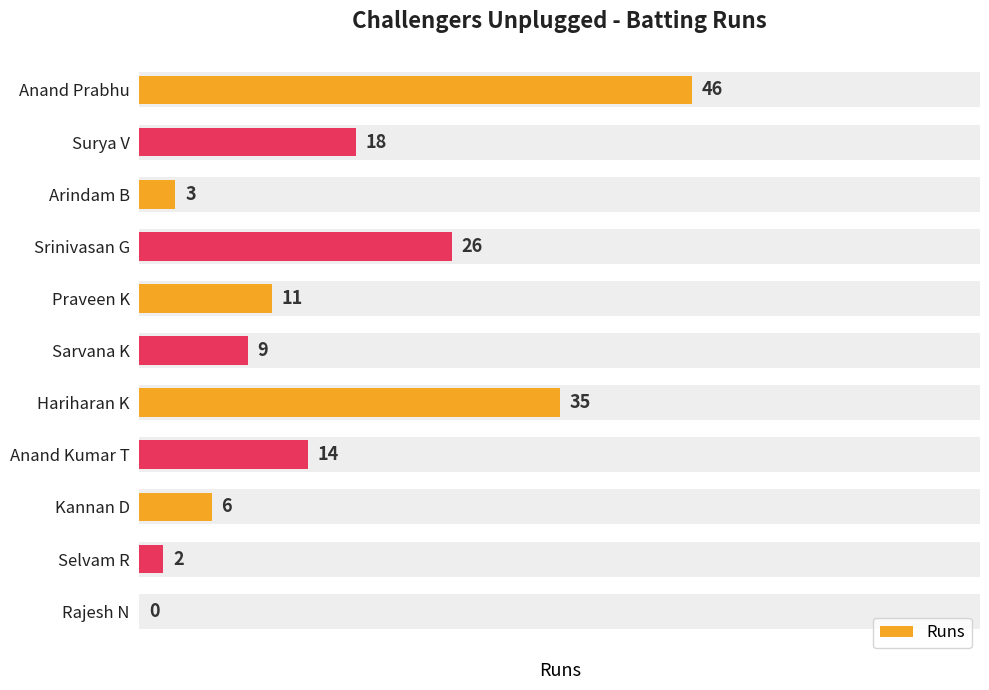

List the labels in order of value, smallest first.

10, 9, 2, 8, 5, 4, 7, 1, 3, 6, 0